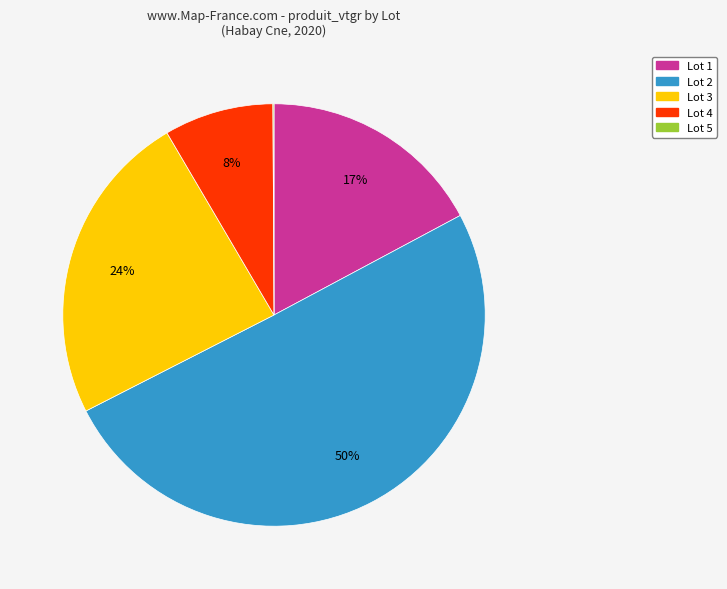

To the nearest percent, what portion does Lot 1 represent?

17%